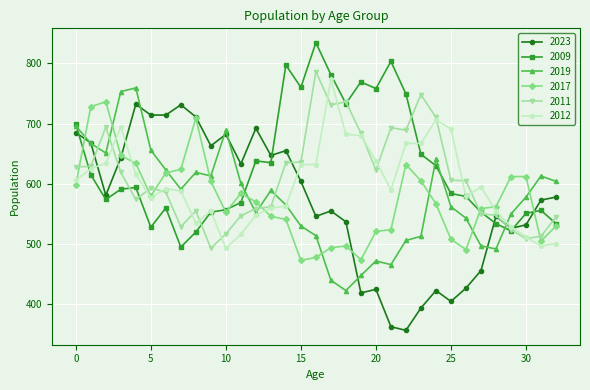

True or false: 2019 has more than 2 points higher than both neighbors.

True